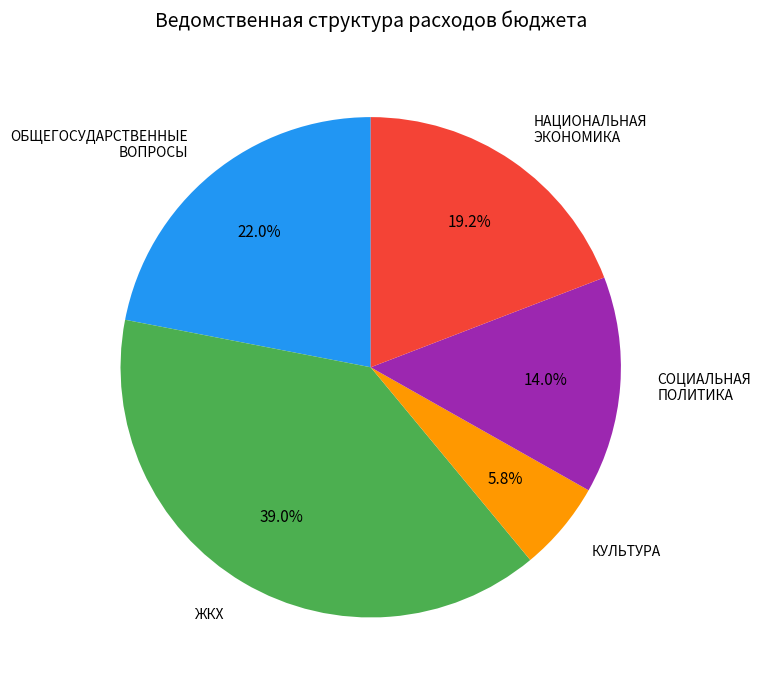

Is there any slice that represents more than half of the pie?

No